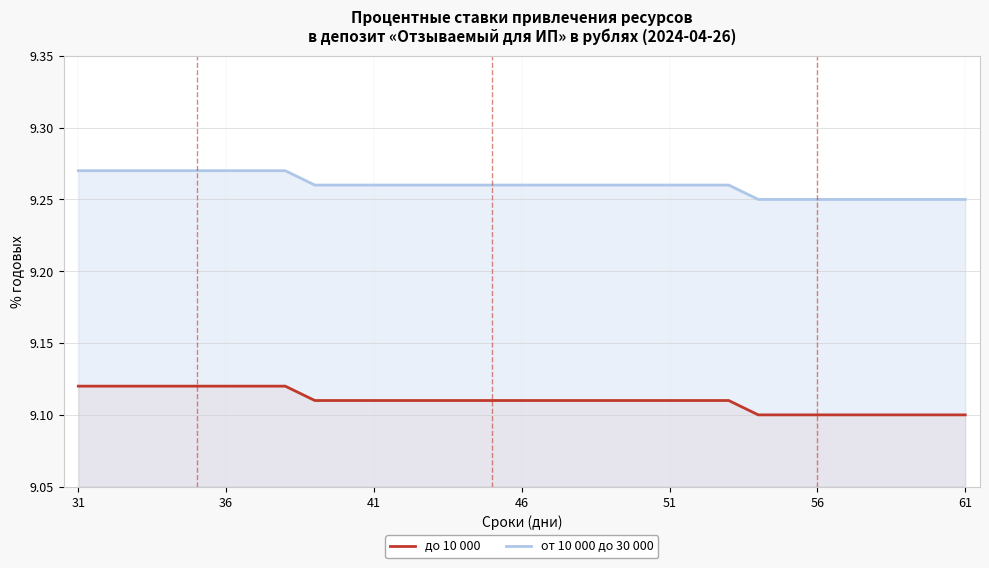

At how many categories does at least one series exceed 9?

31